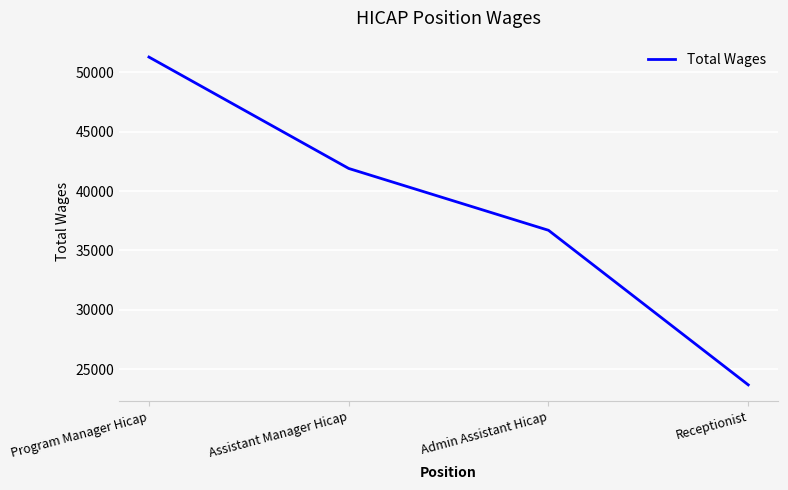

How many distinct data groups are displayed?

1